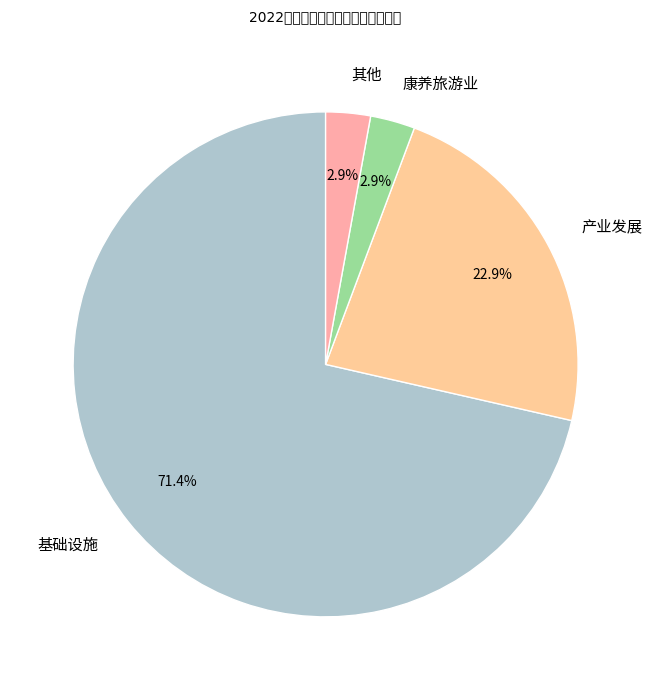

To the nearest percent, what percentage of the pie is 基础设施?

71%